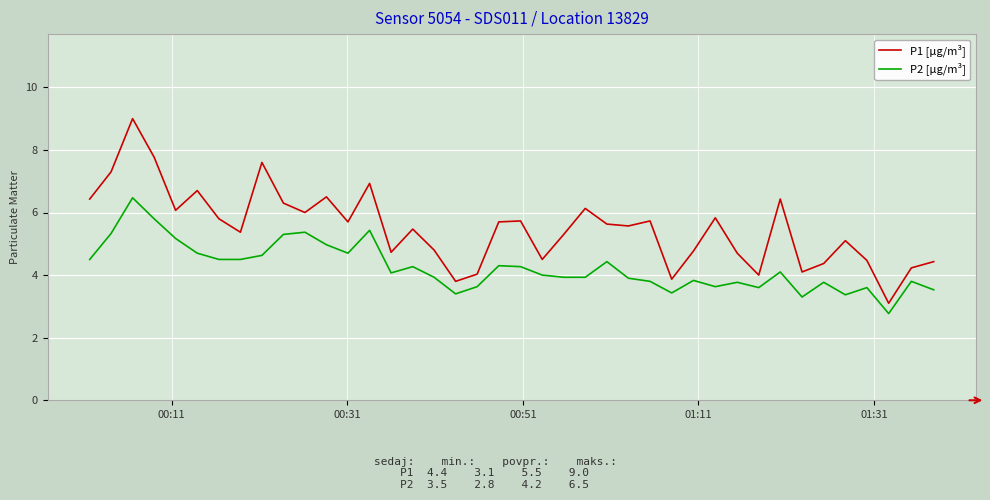

What is the minimum value shown in the chart?

2.8